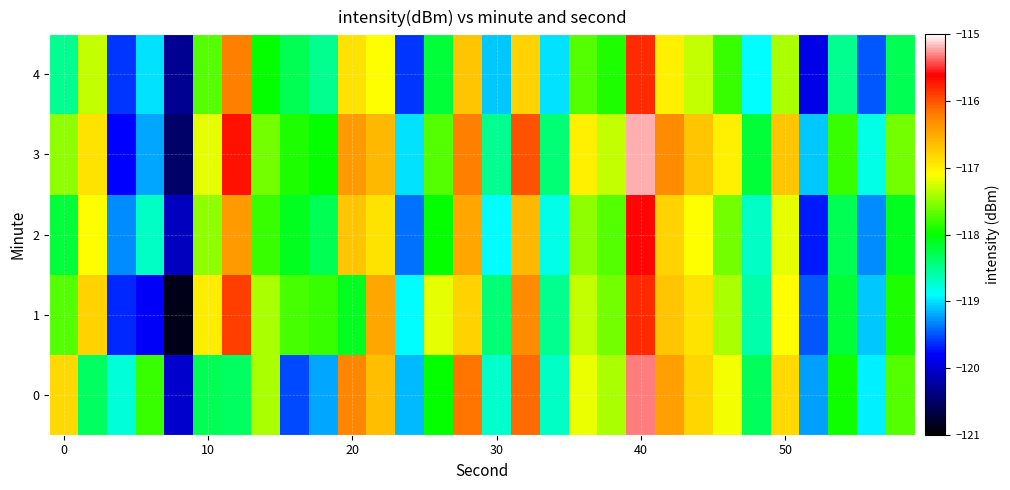

How many data points does each series have?

30